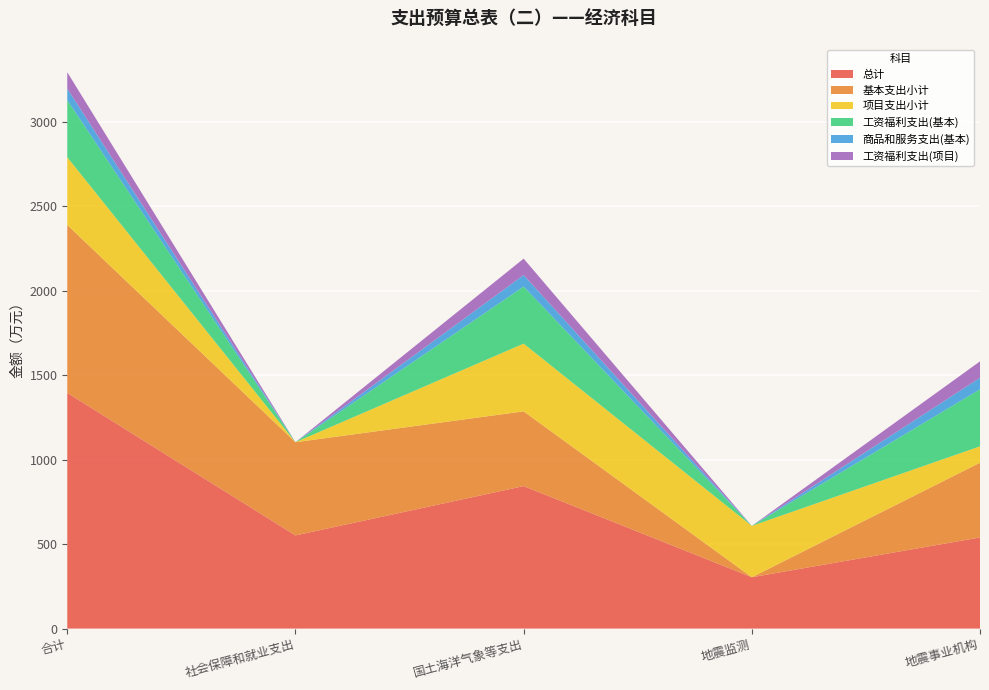

Reading left to right, what are all the values shown in this chart?

总计: 1395.1	551.6	843.5	304.0	539.5
基本支出小计: 994.1	551.6	442.5	0.0	442.5
项目支出小计: 401.0	0.0	401.0	304.0	97.0
工资福利支出(基本): 337.7	0.0	337.7	0.0	337.7
商品和服务支出(基本): 68.2	0.0	68.2	0.0	68.2
工资福利支出(项目): 97.0	0.0	97.0	0.0	97.0